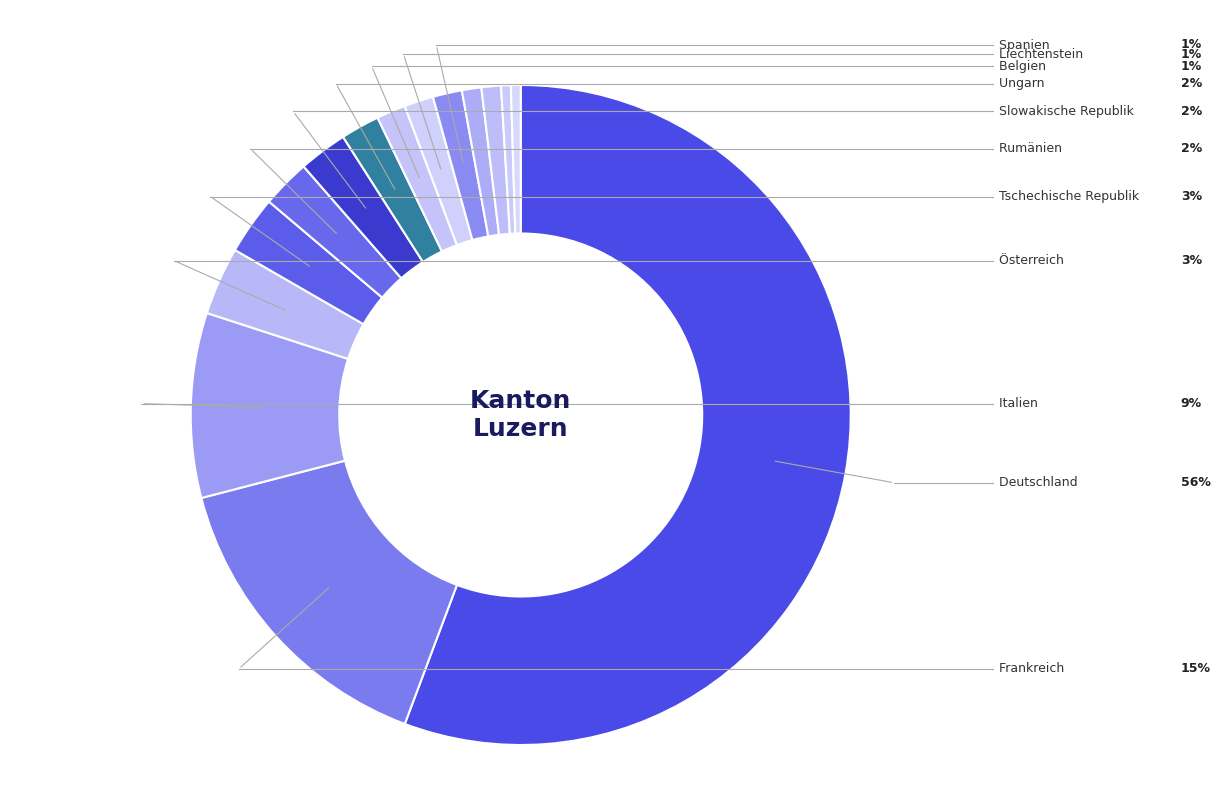

How many slices are in this pie chart?

15